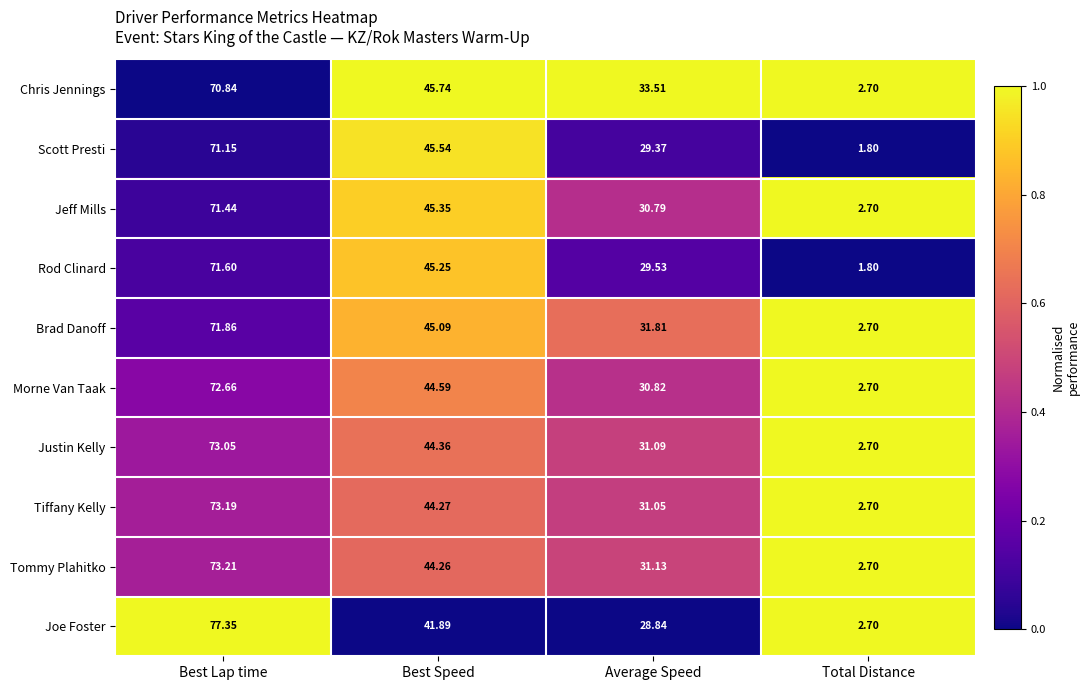

At Best Speed, list the series in order from smallest to largest.

Joe Foster, Tommy Plahitko, Tiffany Kelly, Justin Kelly, Morne Van Taak, Brad Danoff, Rod Clinard, Jeff Mills, Scott Presti, Chris Jennings